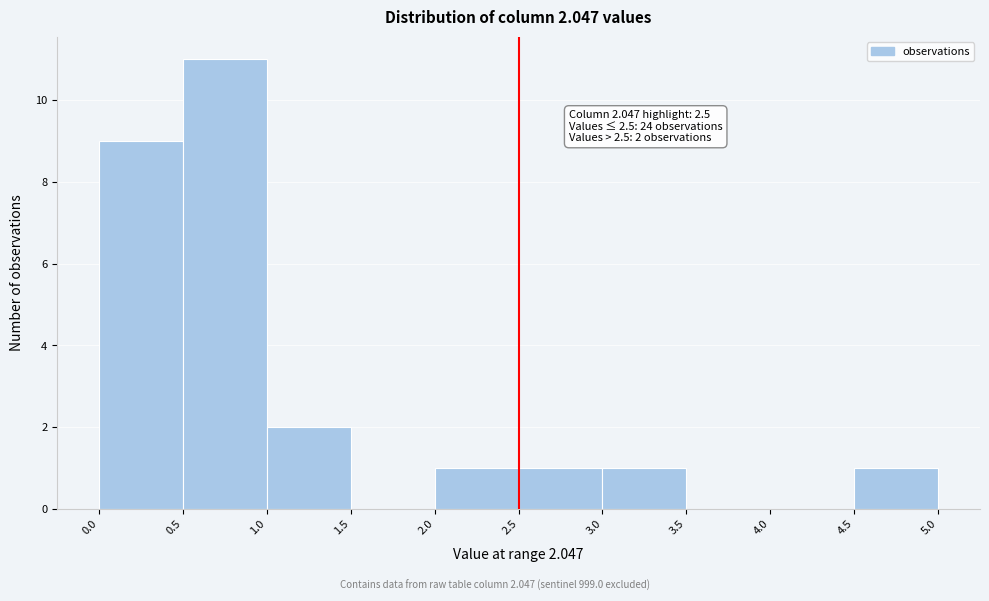

Which range on the x-axis has the tallest bar?

0.5 to 1.0